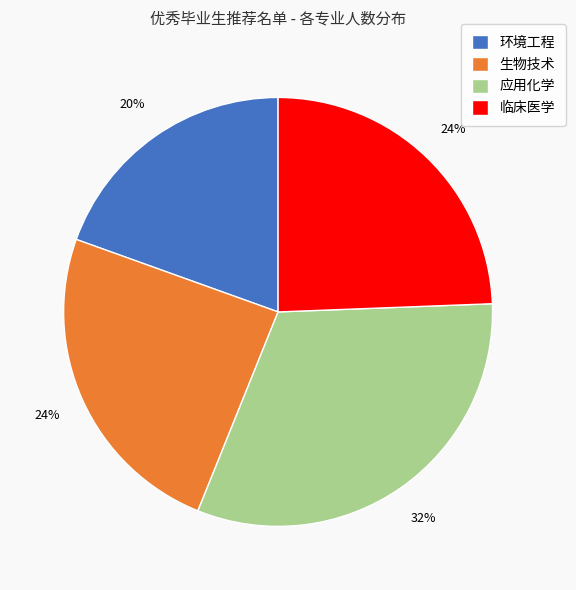

To the nearest percent, what portion does 应用化学 represent?

32%